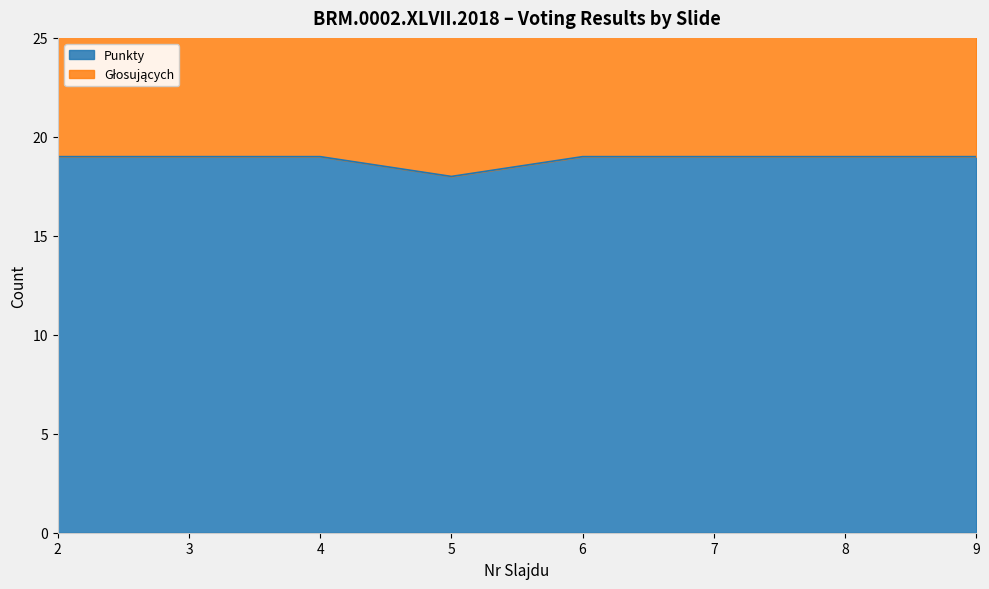

Which category has the lowest value across all series?

5